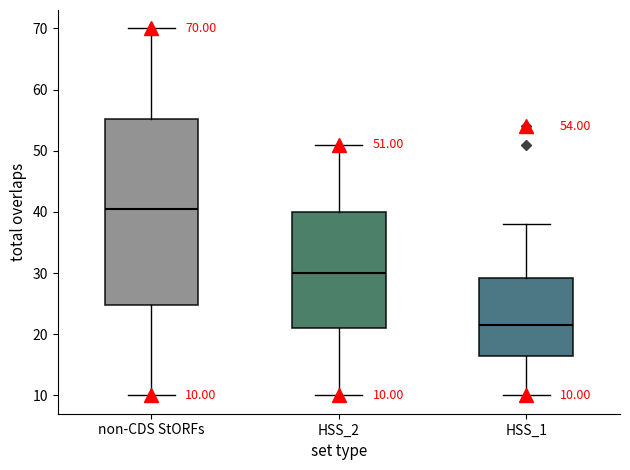

Which box has the highest median line?

non-CDS StORFs